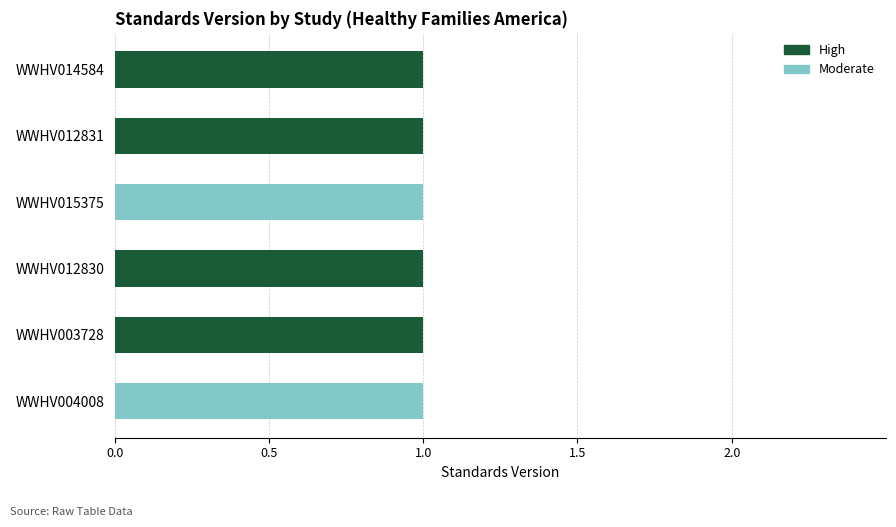

The value of High at WWHV014584 is 2. True or false?

False